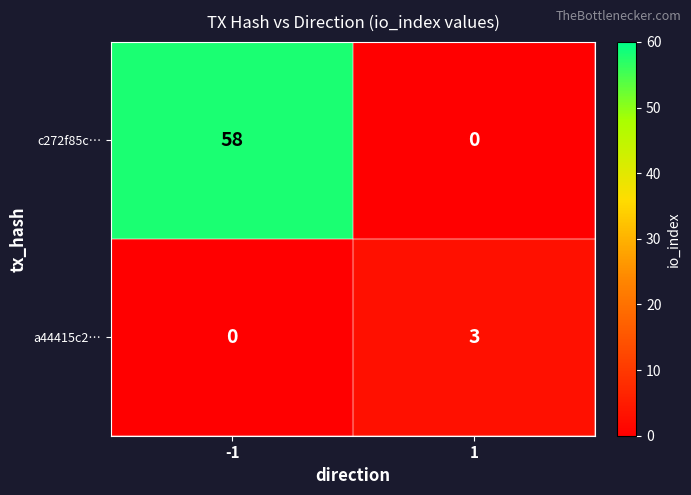

Rank the series by their average value, from highest to lowest.

c272f85c…, a44415c2…